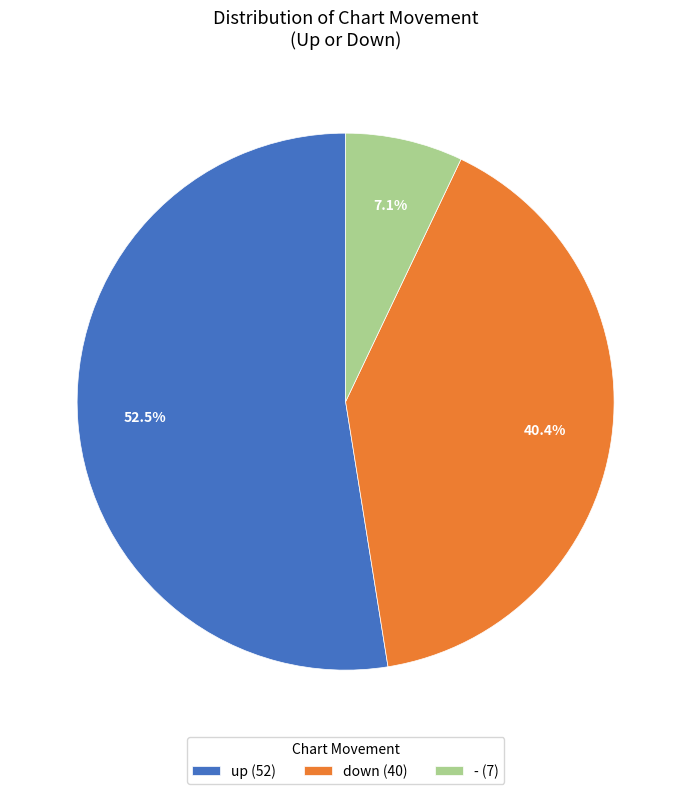

How many slices are in this pie chart?

3